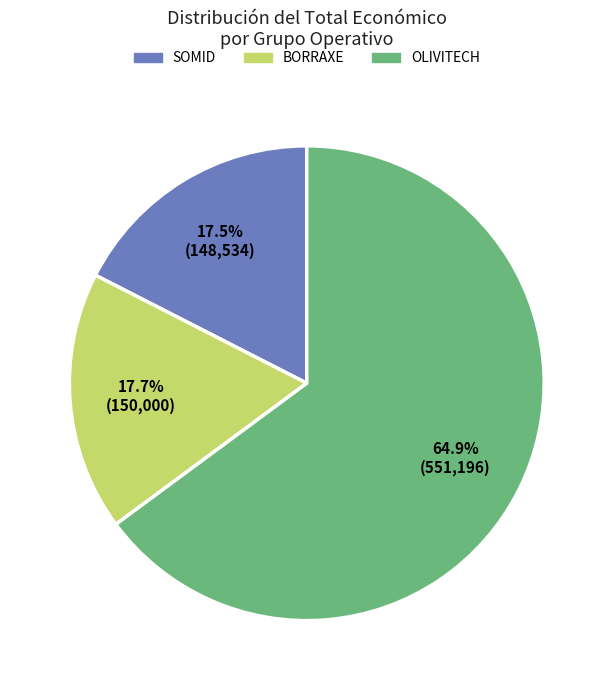

How many segments does this pie chart have?

3